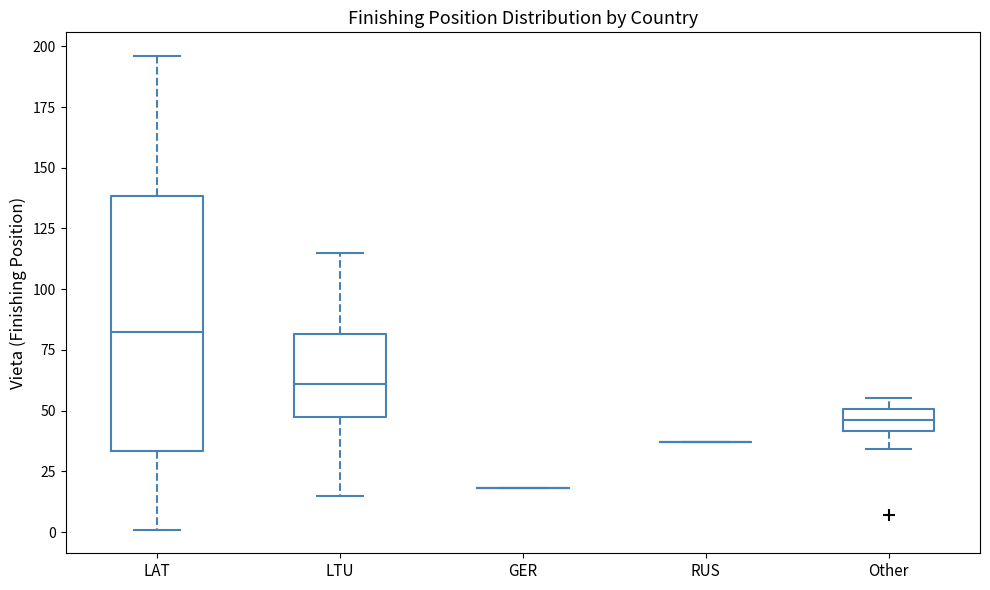

Reading left to right, transcribe this box plot: for each box, give where its median line is, the range the box spans, and where its two whiskers end, as read against the y-axis. The values are not printed on the chart, so give them approximately, as read against the axis.

LAT: median 85, box 35 to 140, whiskers 0 to 195
LTU: median 60, box 50 to 80, whiskers 15 to 115
GER: box collapsed to a line at 20, whiskers 20 to 20
RUS: box collapsed to a line at 35, whiskers 35 to 35
Other: median 45, box 40 to 50, whiskers 35 to 55